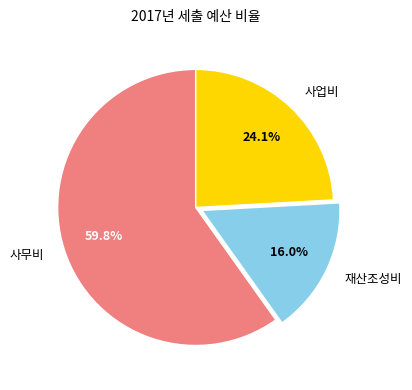

True or false: 재산조성비 accounts for 16% of the total.

True